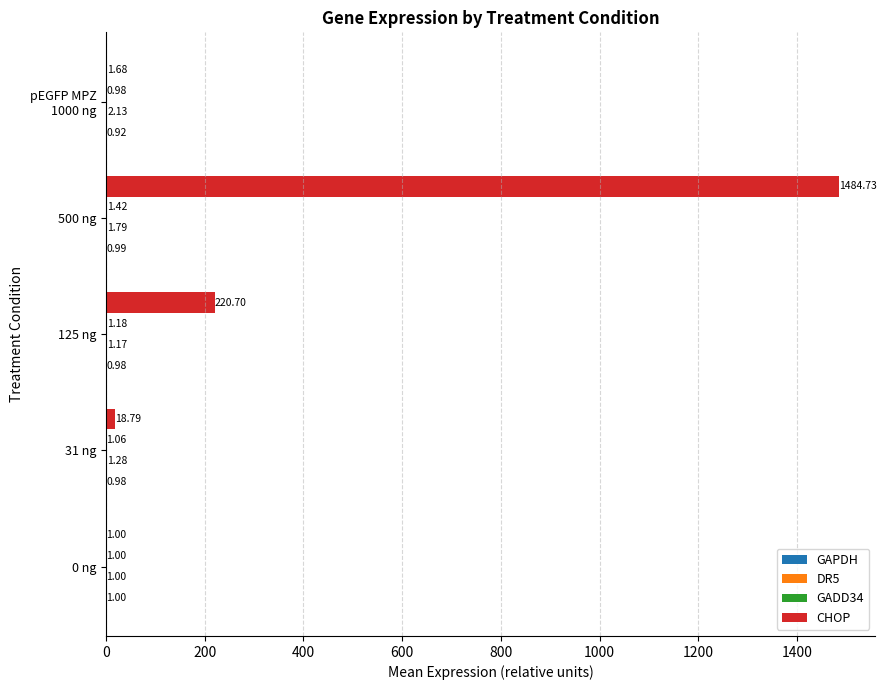

At which category is the sum across all series the highest?

500 ng